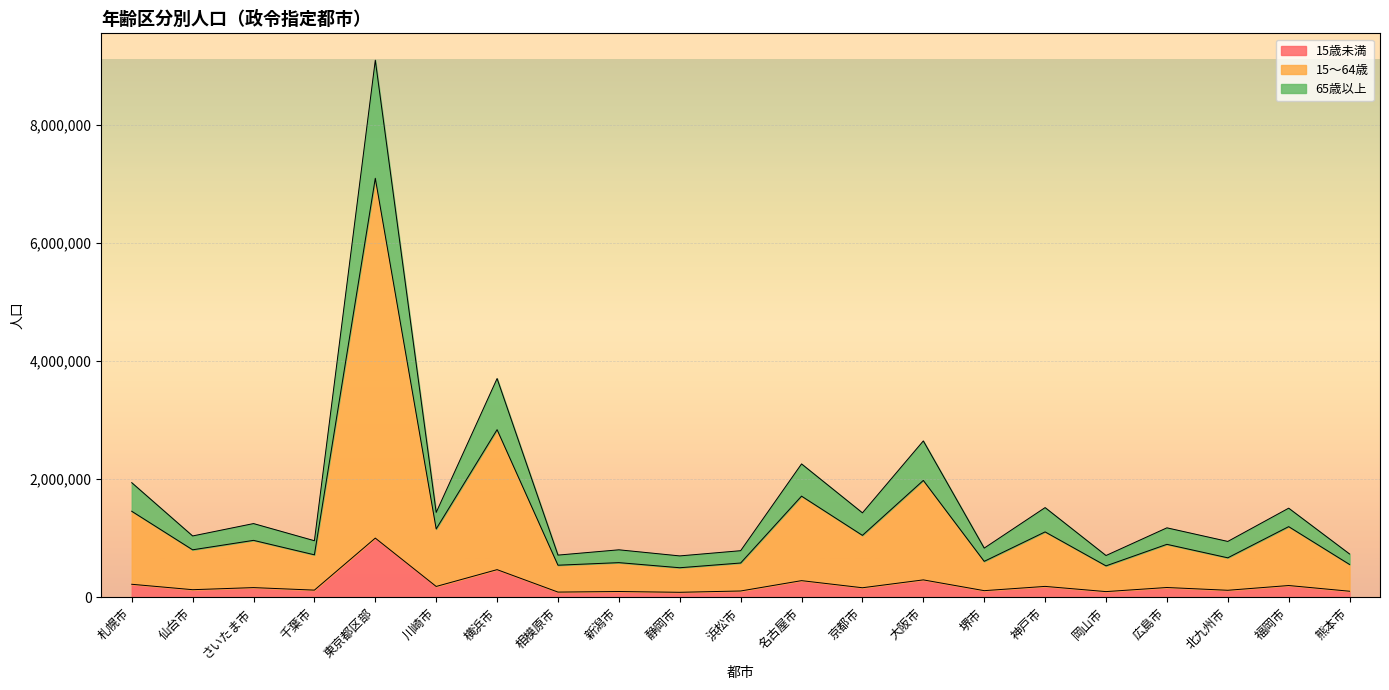

At which category is the sum across all series the highest?

東京都区部